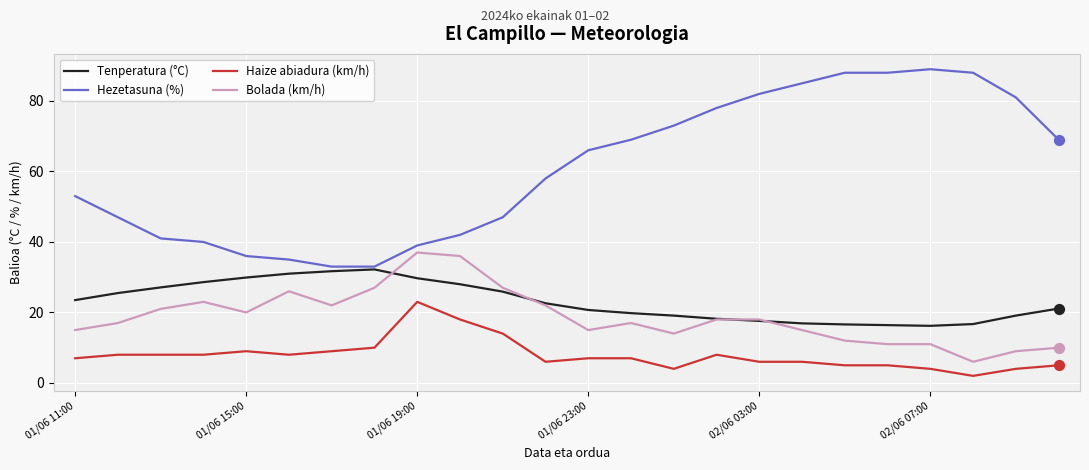

At how many categories does at least one series exceed 79?

7